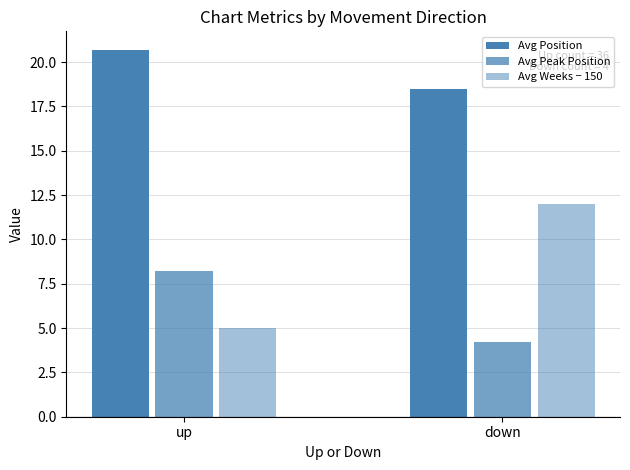

What is the label of the 1st bar from the left?

up